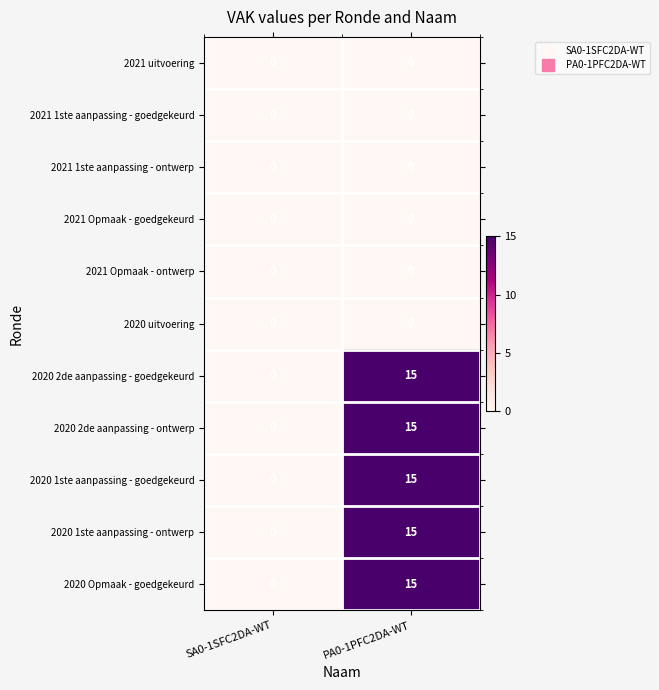

Reading right to left, what are all the values shown in this chart?

2021 uitvoering: PA0-1PFC2DA-WT=0	SA0-1SFC2DA-WT=0
2021 1ste aanpassing - goedgekeurd: PA0-1PFC2DA-WT=0	SA0-1SFC2DA-WT=0
2021 1ste aanpassing - ontwerp: PA0-1PFC2DA-WT=0	SA0-1SFC2DA-WT=0
2021 Opmaak - goedgekeurd: PA0-1PFC2DA-WT=0	SA0-1SFC2DA-WT=0
2021 Opmaak - ontwerp: PA0-1PFC2DA-WT=0	SA0-1SFC2DA-WT=0
2020 uitvoering: PA0-1PFC2DA-WT=0	SA0-1SFC2DA-WT=0
2020 2de aanpassing - goedgekeurd: PA0-1PFC2DA-WT=15	SA0-1SFC2DA-WT=0
2020 2de aanpassing - ontwerp: PA0-1PFC2DA-WT=15	SA0-1SFC2DA-WT=0
2020 1ste aanpassing - goedgekeurd: PA0-1PFC2DA-WT=15	SA0-1SFC2DA-WT=0
2020 1ste aanpassing - ontwerp: PA0-1PFC2DA-WT=15	SA0-1SFC2DA-WT=0
2020 Opmaak - goedgekeurd: PA0-1PFC2DA-WT=15	SA0-1SFC2DA-WT=0